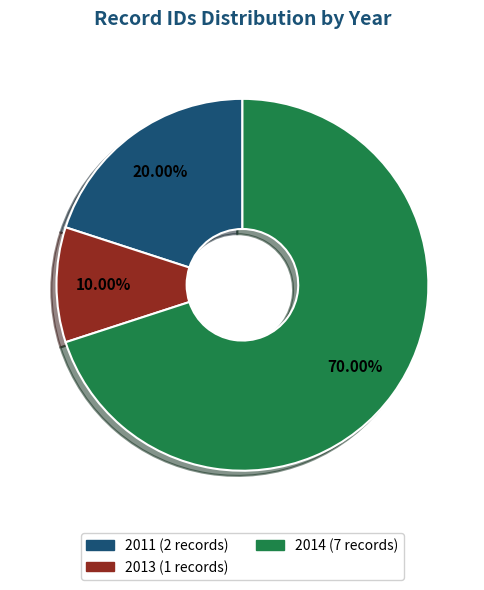

What is the majority slice?

2014 (7 records)